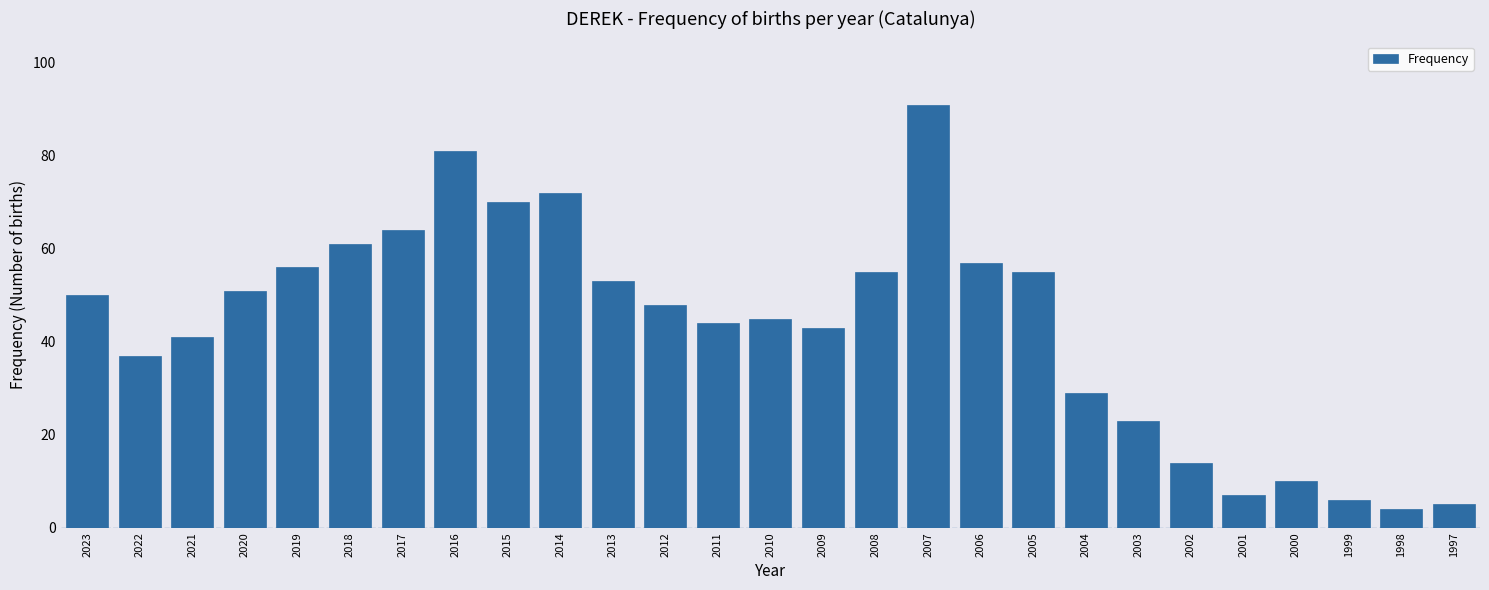

Reading left to right, what are all the values shown in this chart?

50	37	41	51	56	61	64	81	70	72	53	48	44	45	43	55	91	57	55	29	23	14	7	10	6	4	5